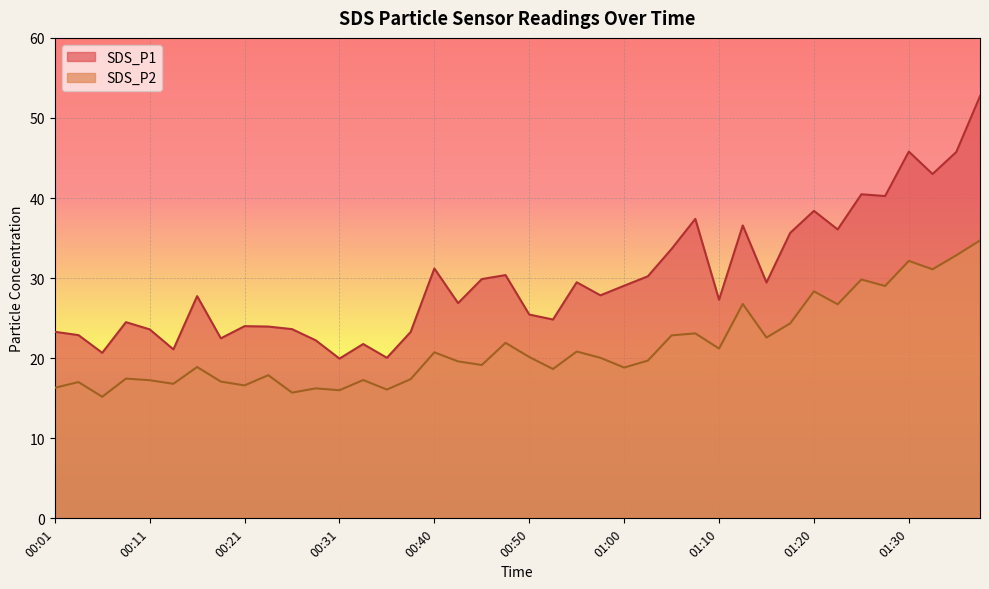

True or false: SDS_P2 and SDS_P1 intersect in this chart.

False